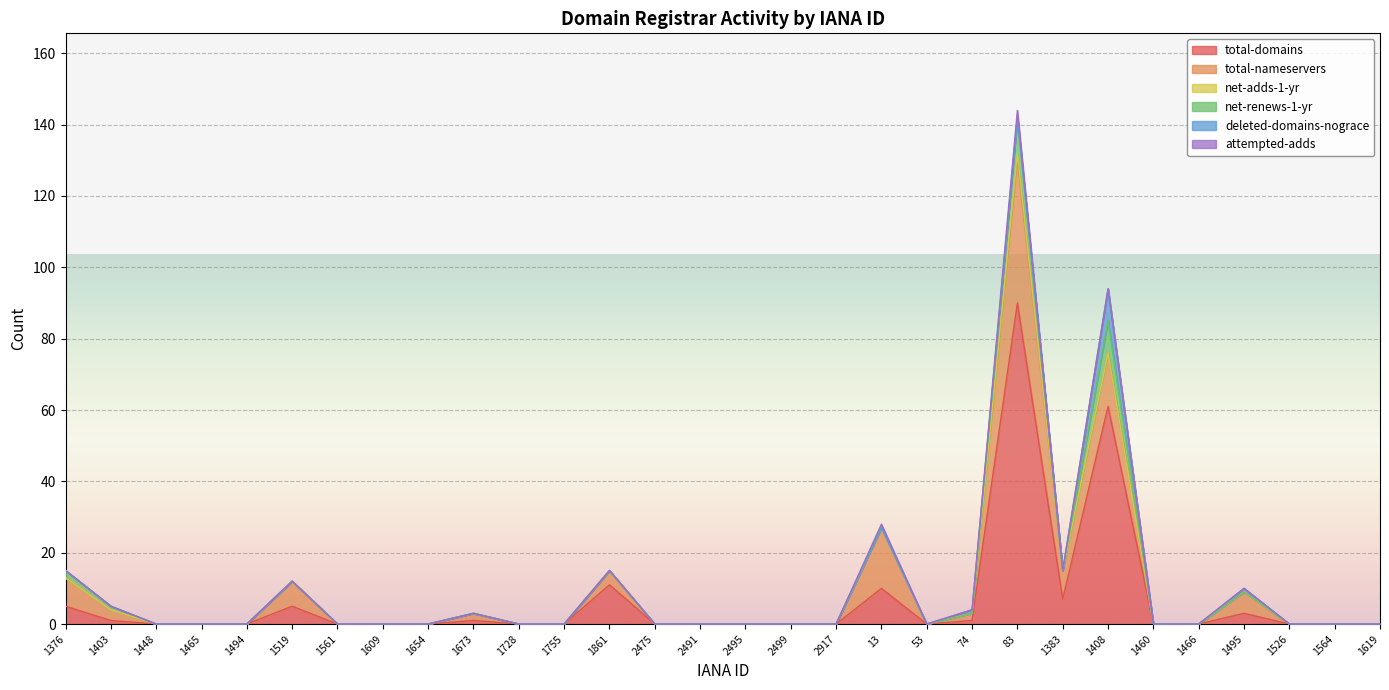

The value of total-domains at 1526 is -34. True or false?

False